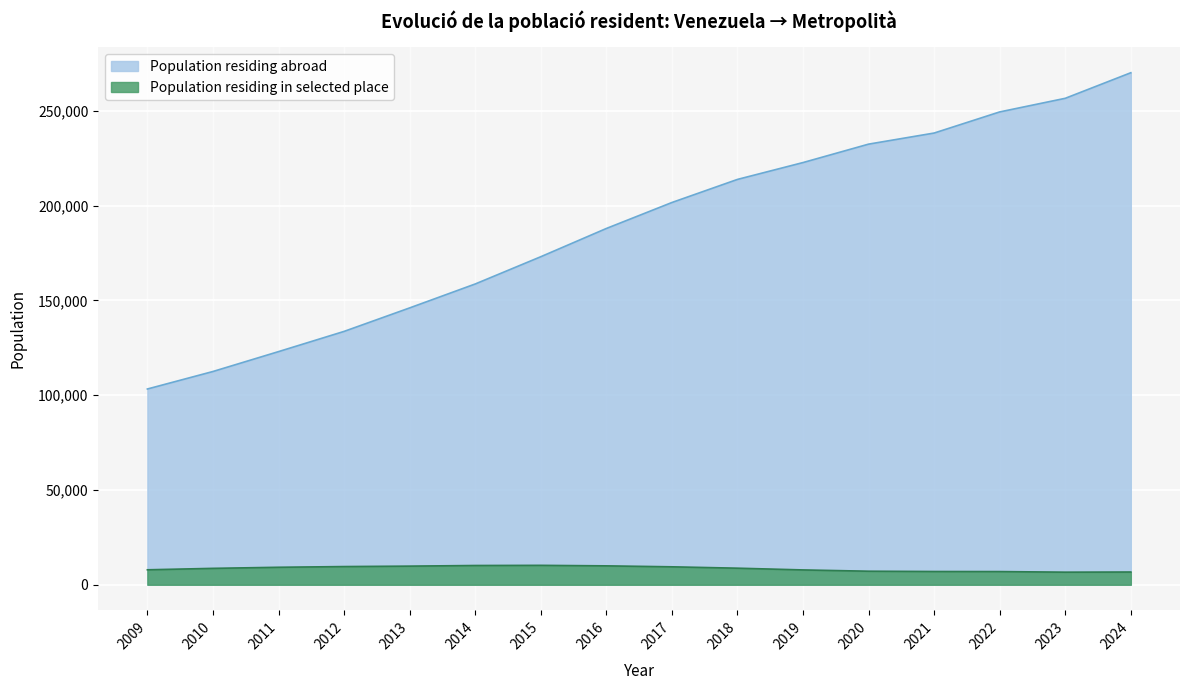

What is the smallest value displayed?

6633